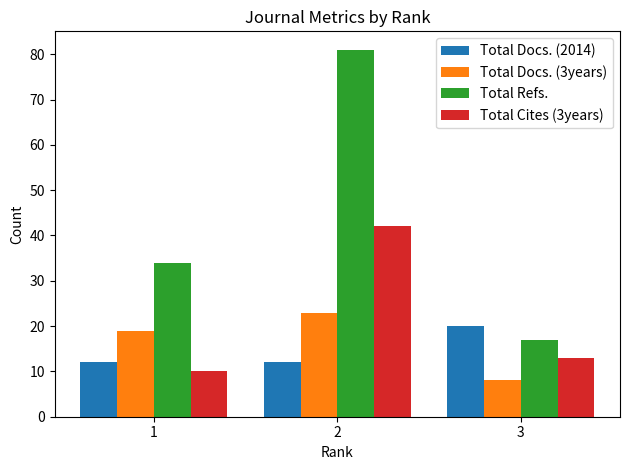

The value of Total Docs. (2014) at 1 is 12. True or false?

True